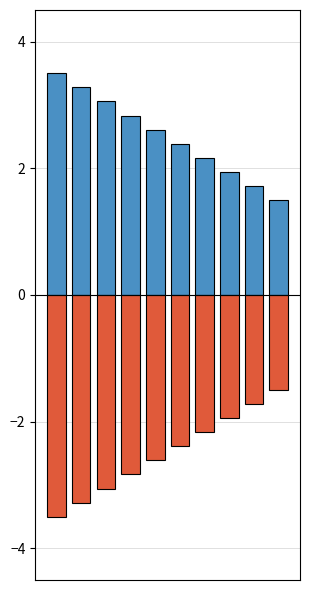

Is it true that Public equals 3.1 at 2?

True